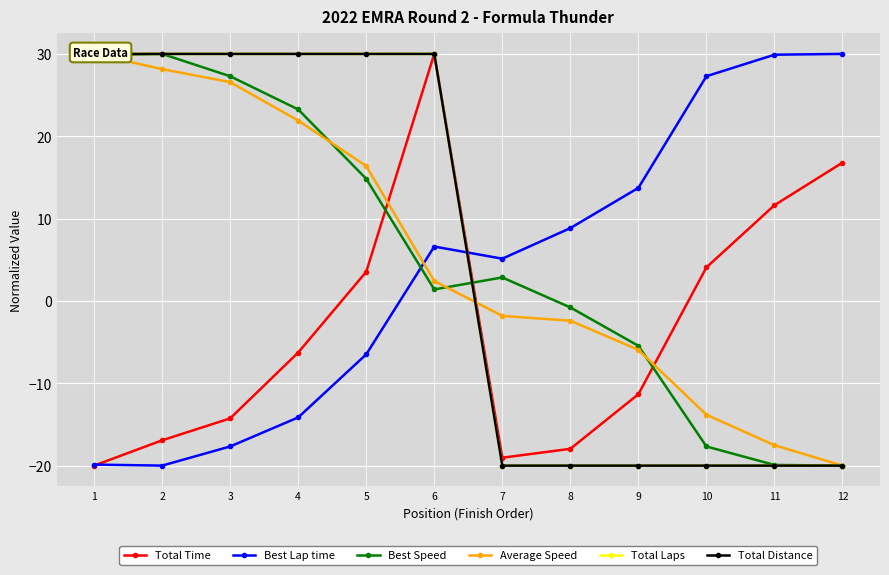

What is the average value of the Best Lap time series?

3.6